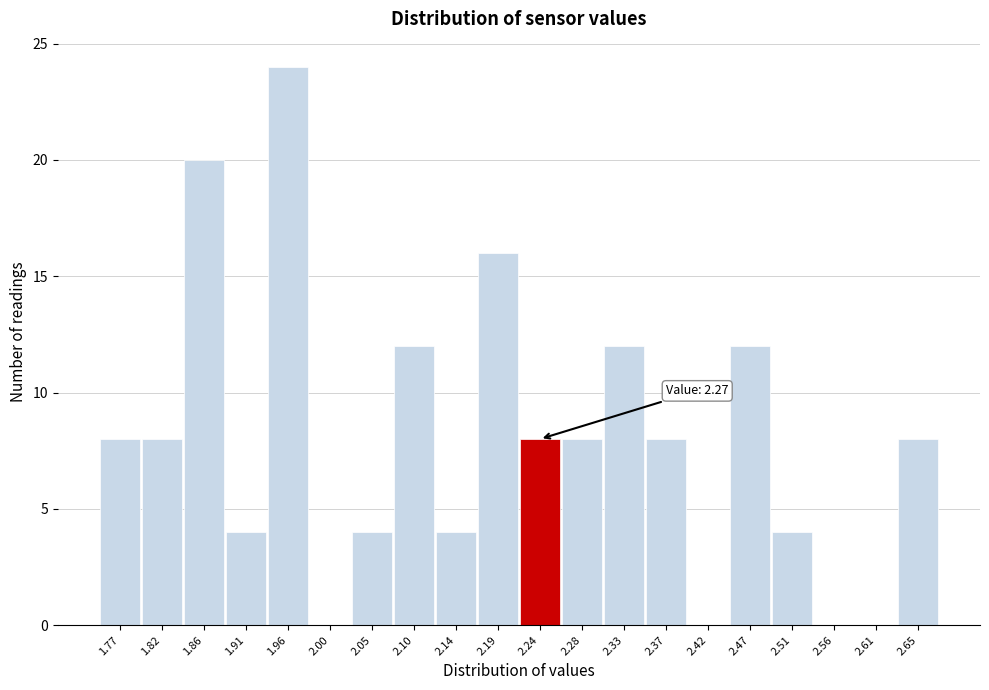

Reading left to right, extract all data points from this chart.

1.77=8	1.82=8	1.86=20	1.91=4	1.96=24	2.00=0	2.05=4	2.10=12	2.14=4	2.19=16	2.24=8	2.28=8	2.33=12	2.37=8	2.42=0	2.47=12	2.51=4	2.56=0	2.61=0	2.65=8